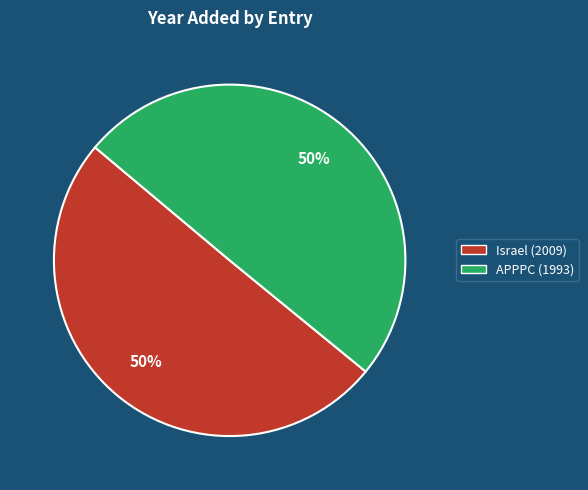

How many segments does this pie chart have?

2